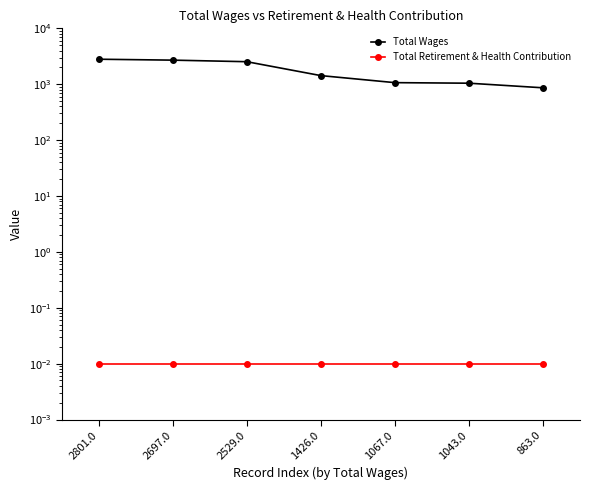

Reading left to right, extract all data points from this chart.

Total Wages: 2801.0=2801.0	2697.0=2697.0	2529.0=2529.0	1426.0=1426.0	1067.0=1067.0	1043.0=1043.0	863.0=863.0
Total Retirement & Health Contribution: 2801.0=0.0	2697.0=0.0	2529.0=0.0	1426.0=0.0	1067.0=0.0	1043.0=0.0	863.0=0.0